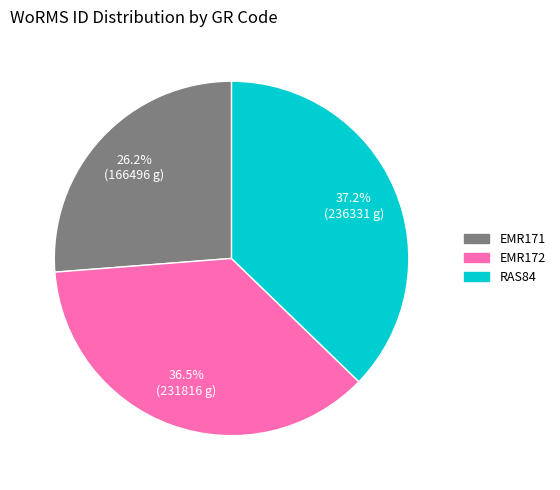

Approximately how many times larger is the value at EMR171 compared to EMR172?

0.7